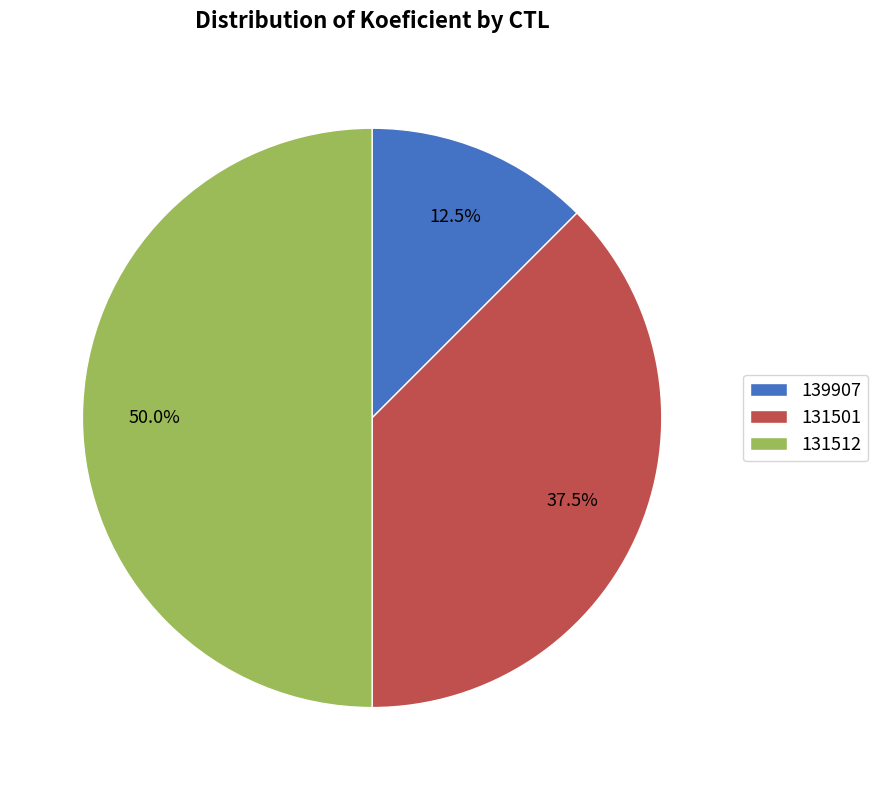

How many slices are in this pie chart?

3